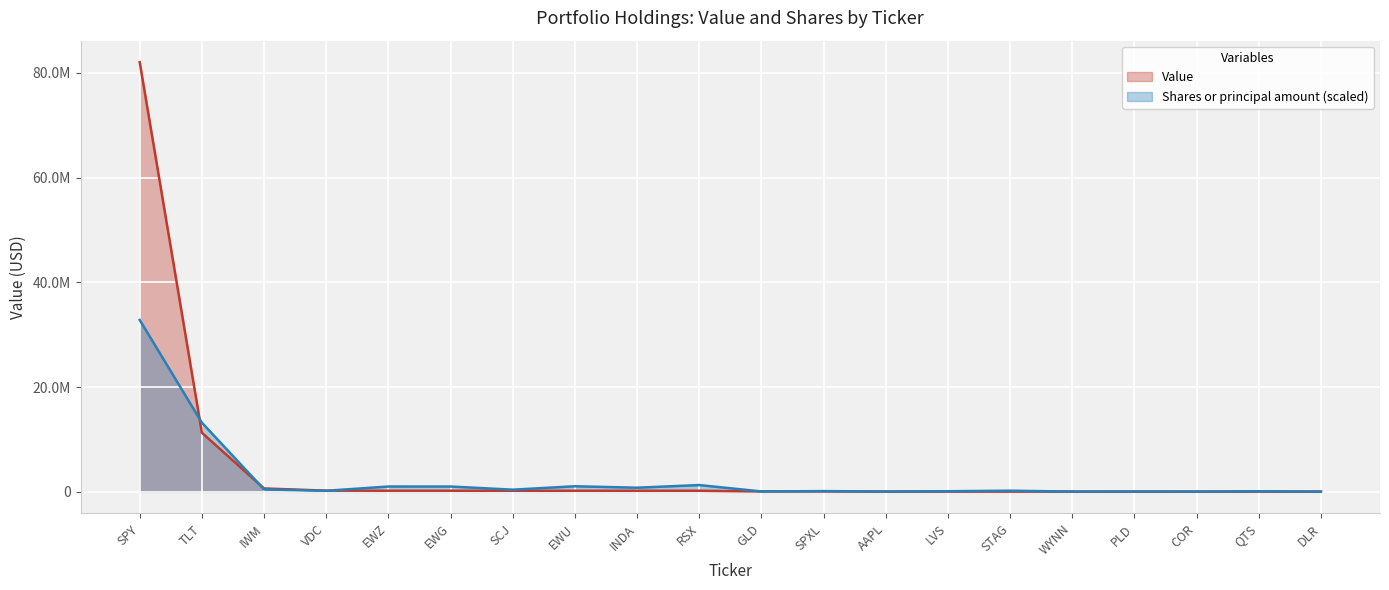

What is the maximum value for Shares or principal amount?

32810000.0